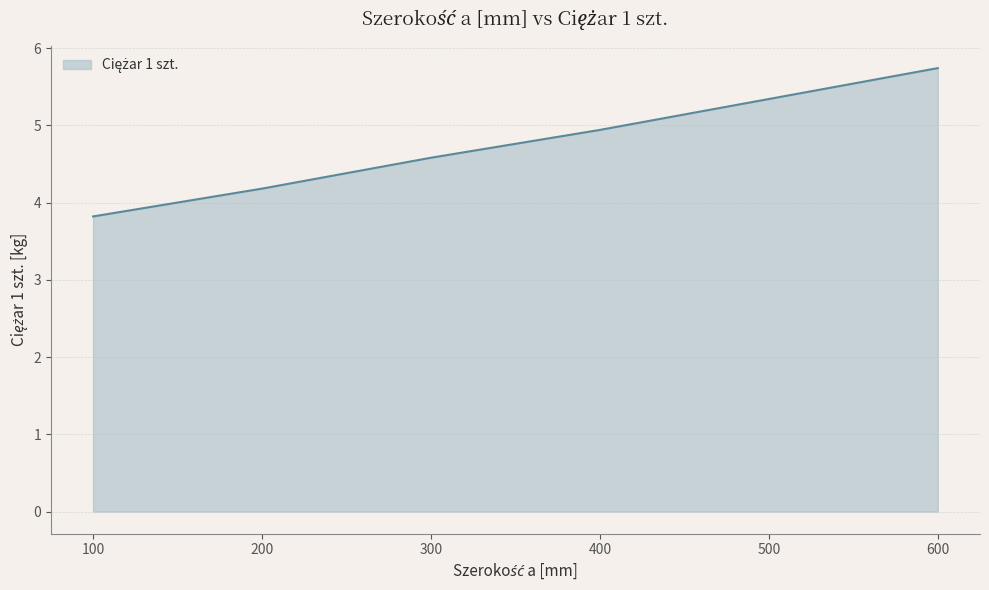

Where does the data first go above 4?

200